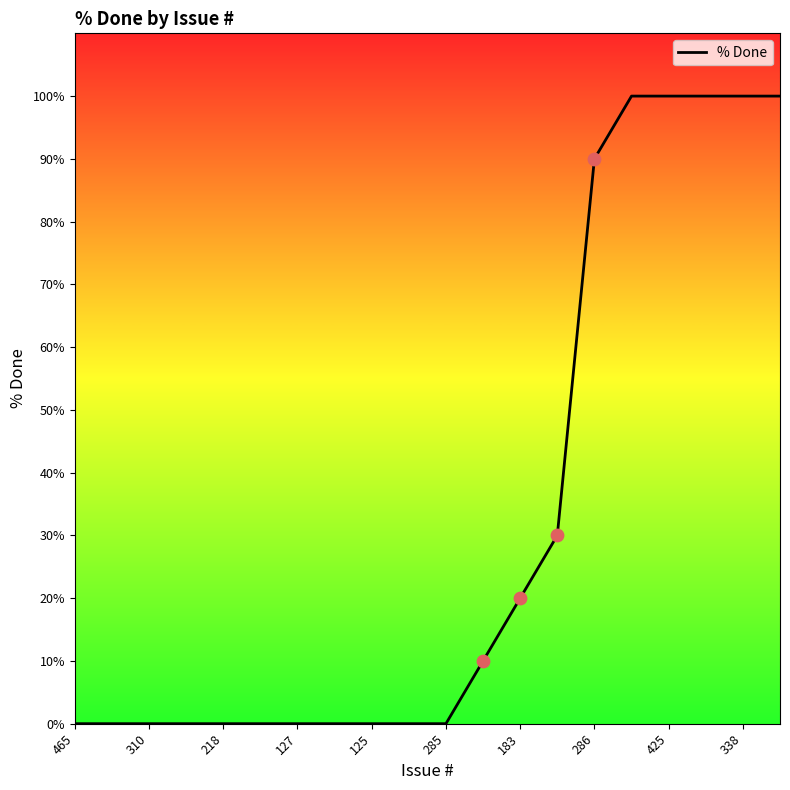

What is the difference between the maximum and minimum values?

100